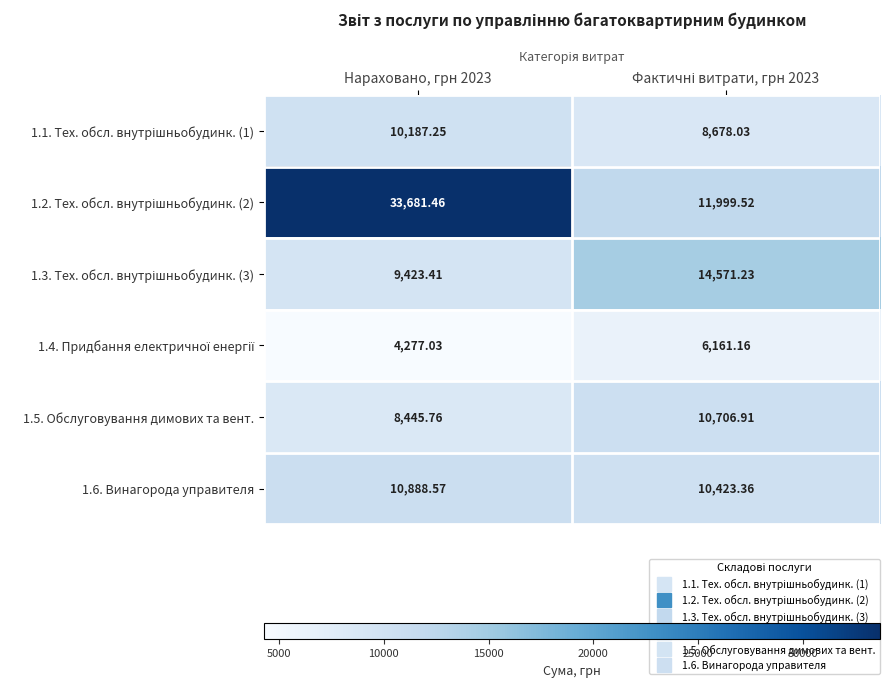

What is the smallest value displayed?

4277.0